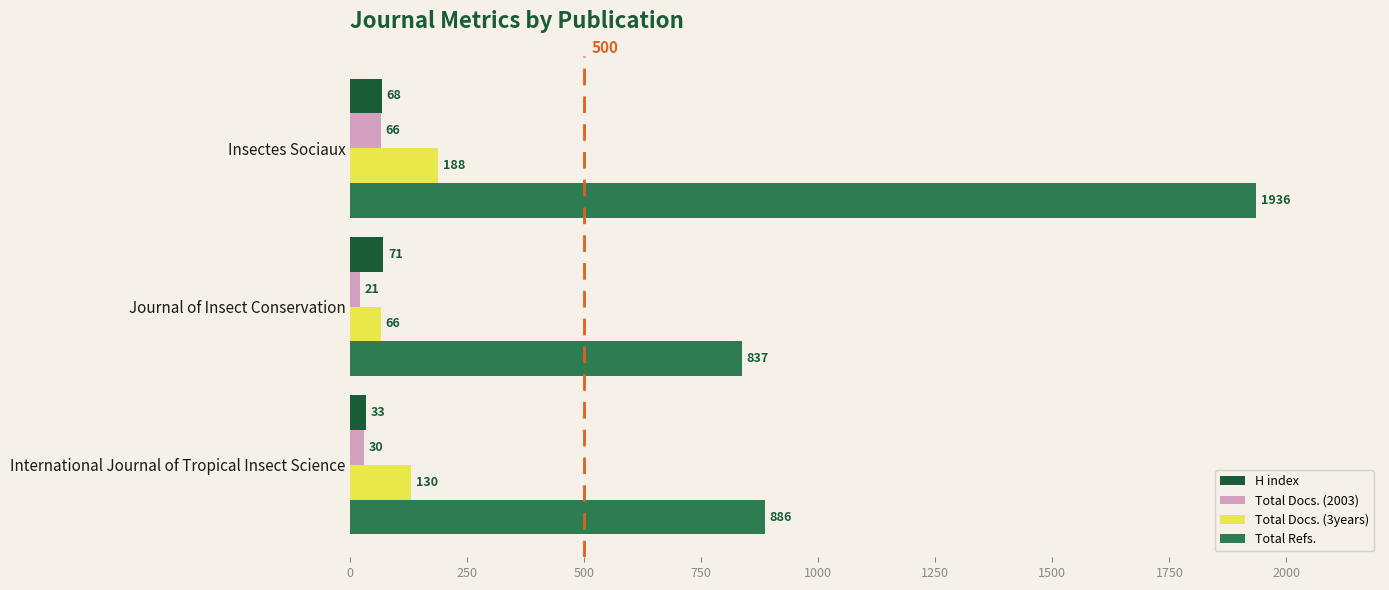

What is the average value of the Total Docs. (3years) series?

128